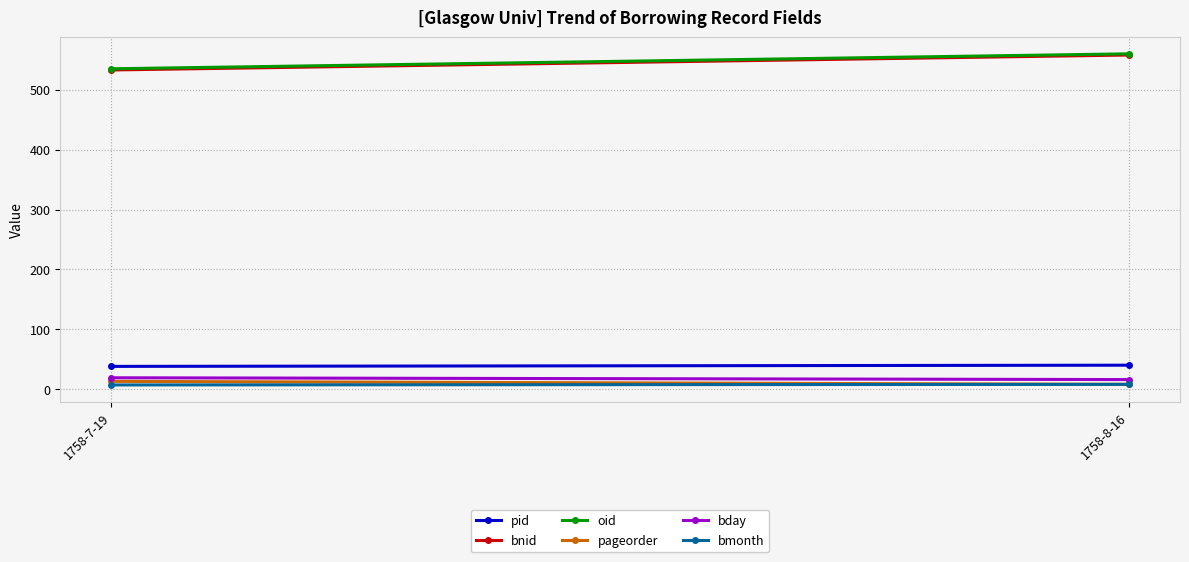

At which label does bmonth reach its peak?

1758-8-16